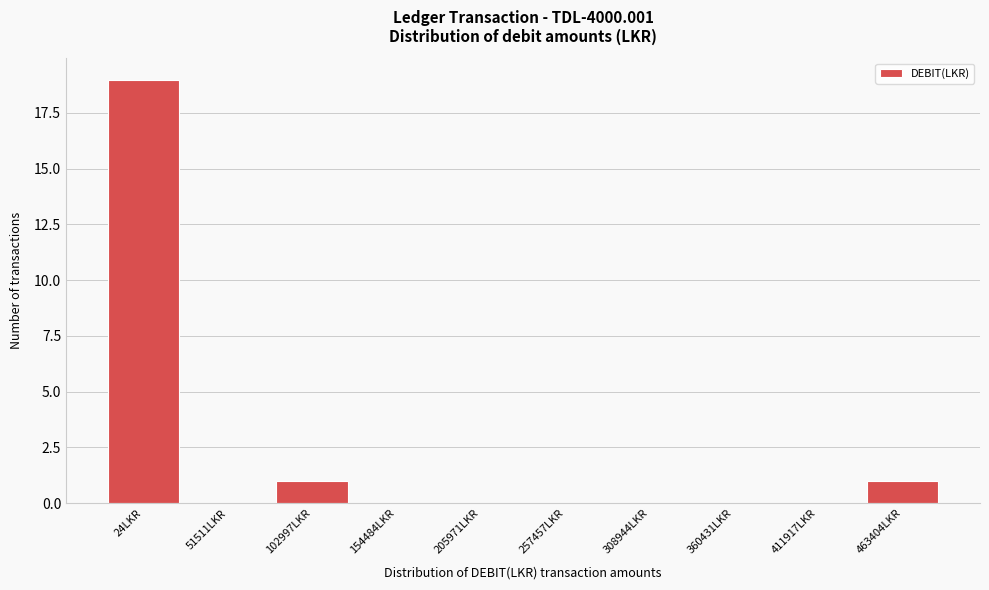

Reading right to left, what are all the values shown in this chart?

463404LKR=1	411917LKR=0	360431LKR=0	308944LKR=0	257457LKR=0	205971LKR=0	154484LKR=0	102997LKR=1	51511LKR=0	24LKR=19